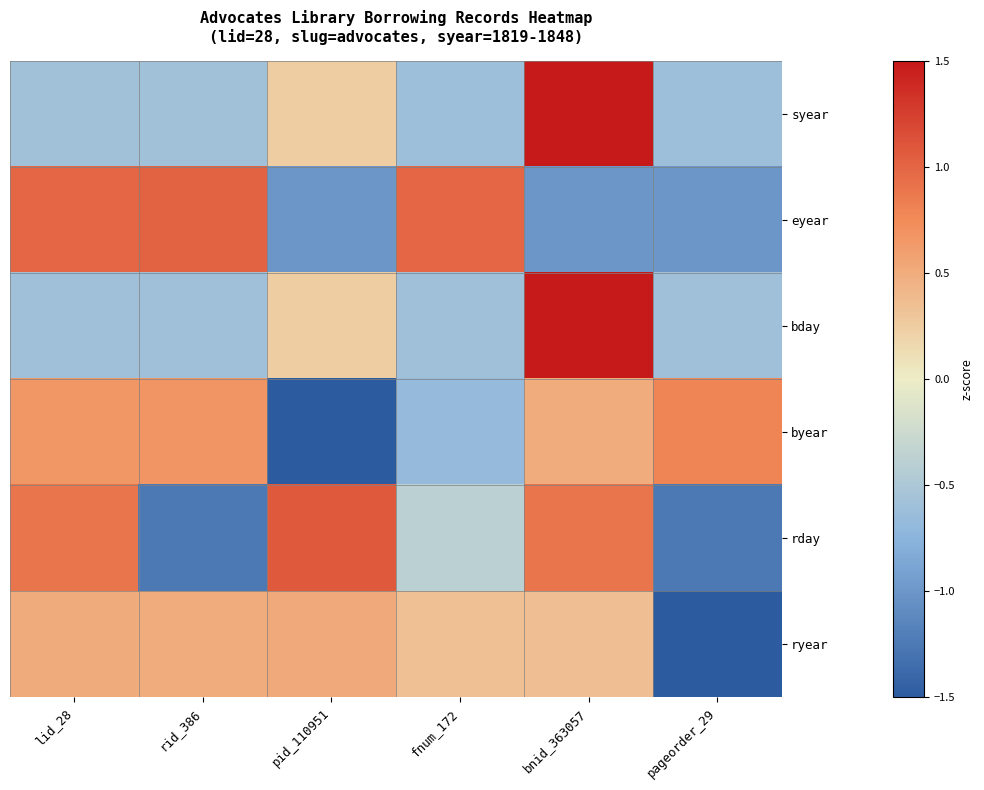

Which label corresponds to the largest value in the chart?

bnid_363057